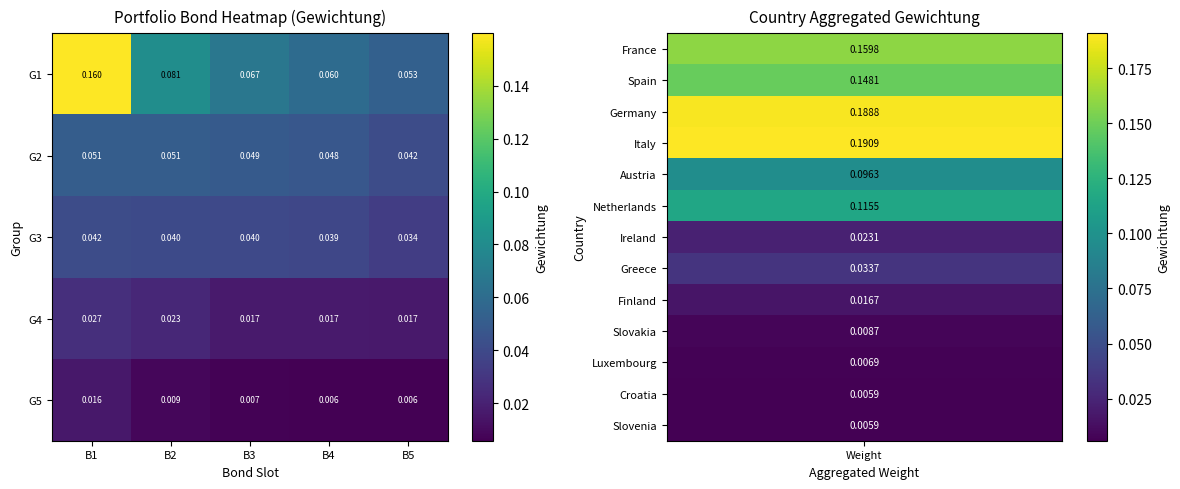

Which series has the largest range (max minus min)?

G1